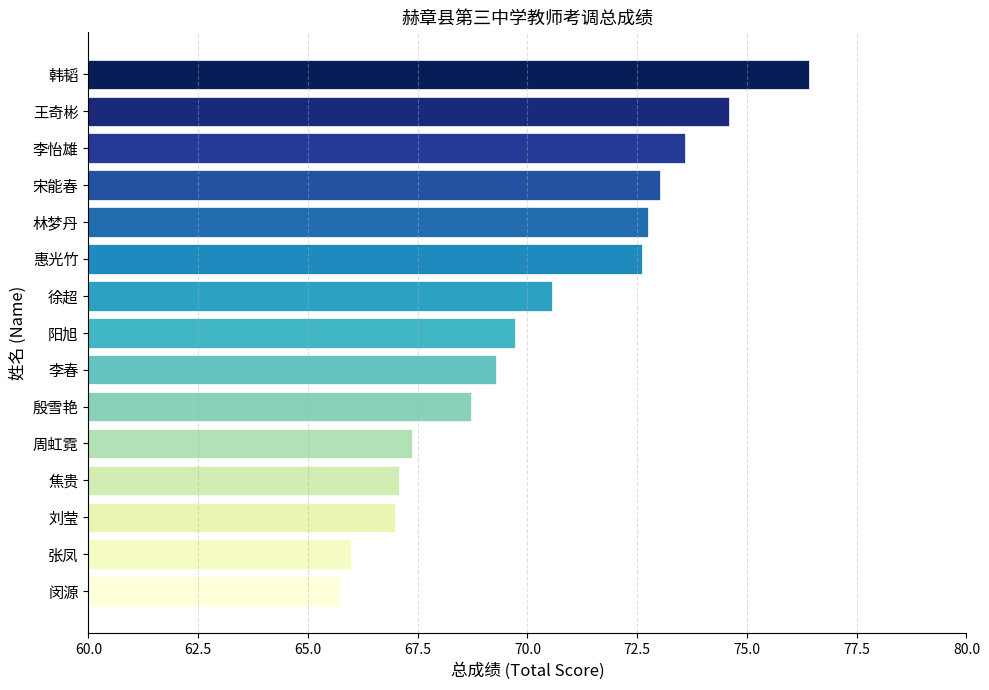

Reading top to bottom, transcribe all the data shown in this chart.

韩韬=76.4	王奇彬=74.6	李怡雄=73.6	宋能春=73.0	林梦丹=72.7	惠光竹=72.6	徐超=70.6	阳旭=69.7	李春=69.3	殷雪艳=68.7	周虹霓=67.4	焦贵=67.1	刘莹=67.0	张凤=66.0	闵源=65.7